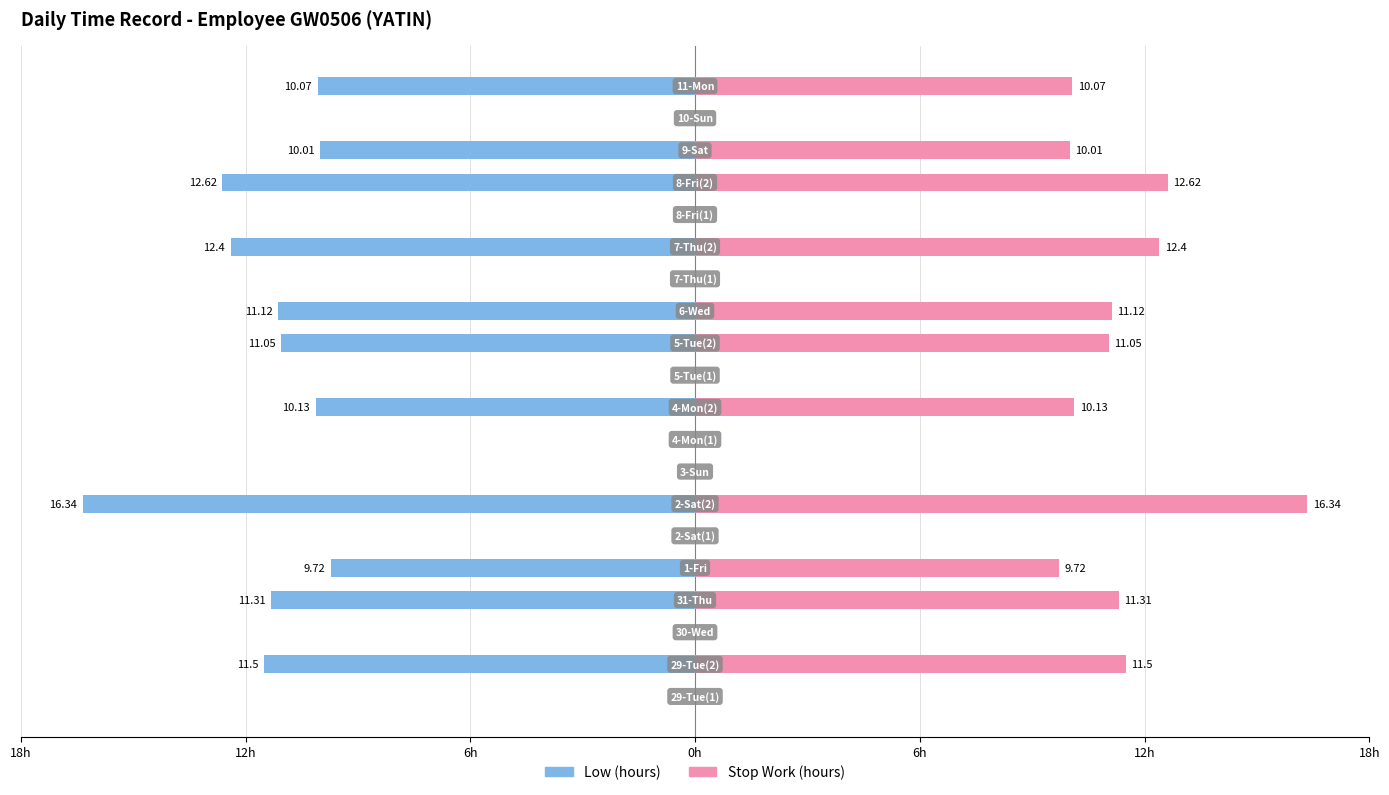

The Low (hours) series shows -9.9 at 10. True or false?

False